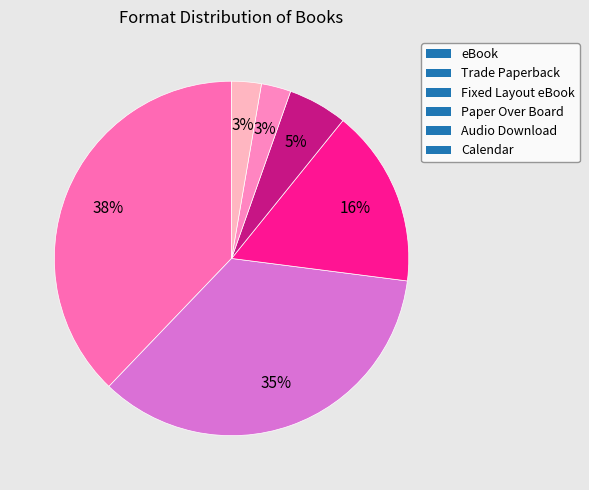

To the nearest percent, what is the combined percentage of Audio Download and Calendar?

5%